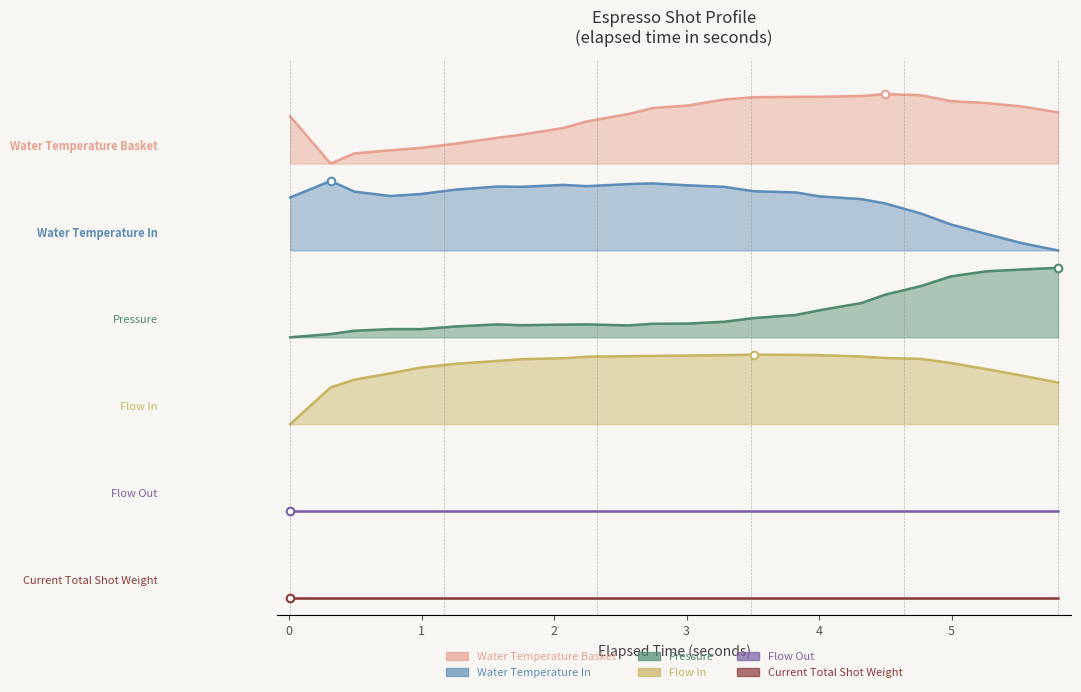

Which series reaches the maximum Y coordinate?

water_temperature_basket